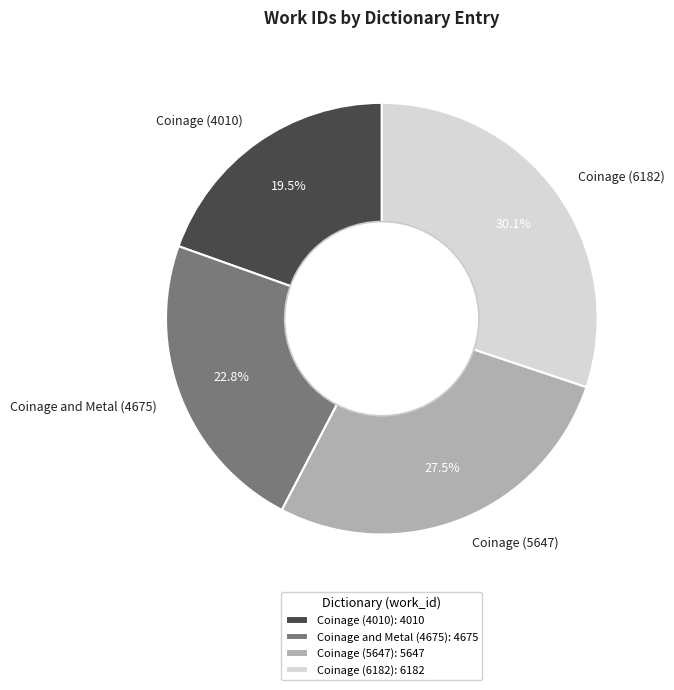

What percentage is the Coinage and Metal (4675) slice, to the nearest percent?

23%